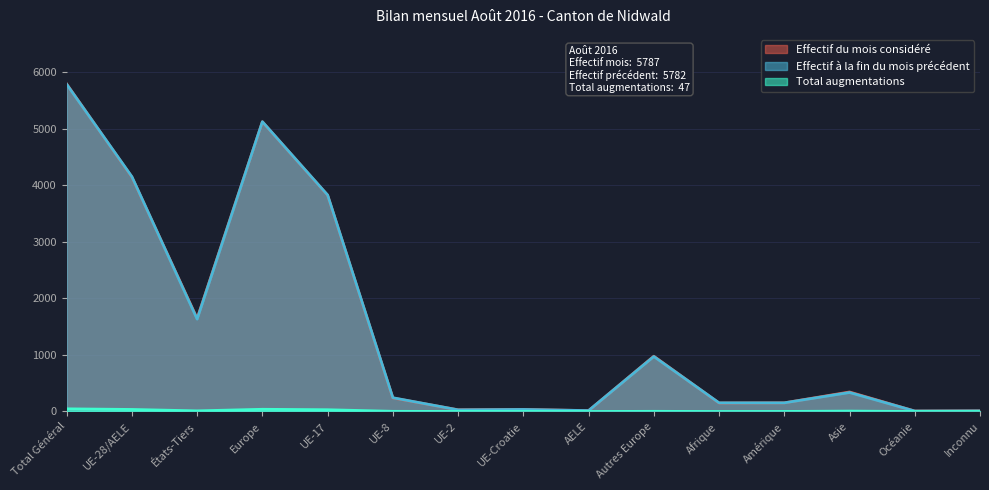

What is the label of the 8th point from the right?

UE-Croatie